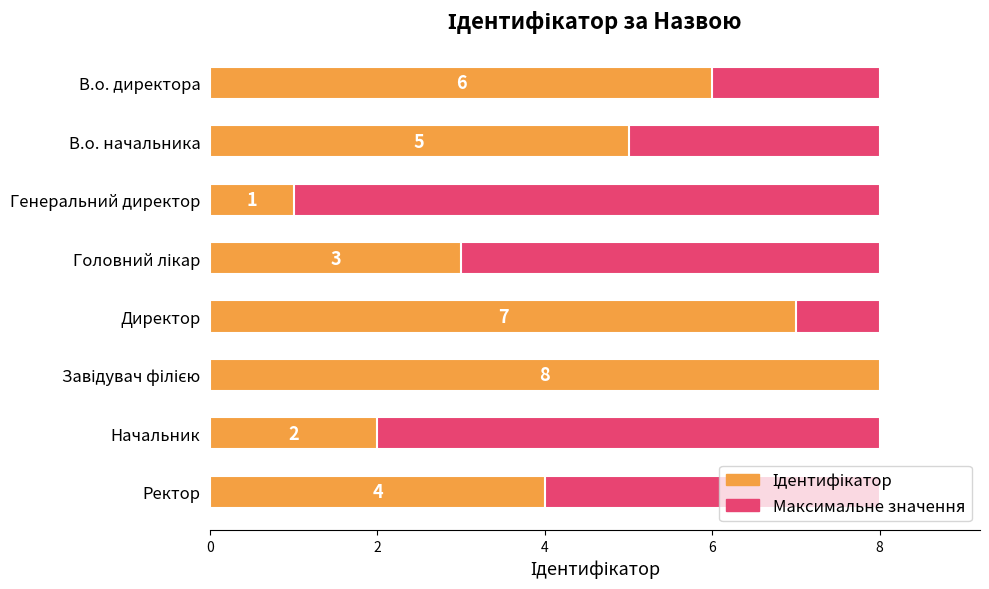

Which series has the largest total across all categories?

Ідентифікатор